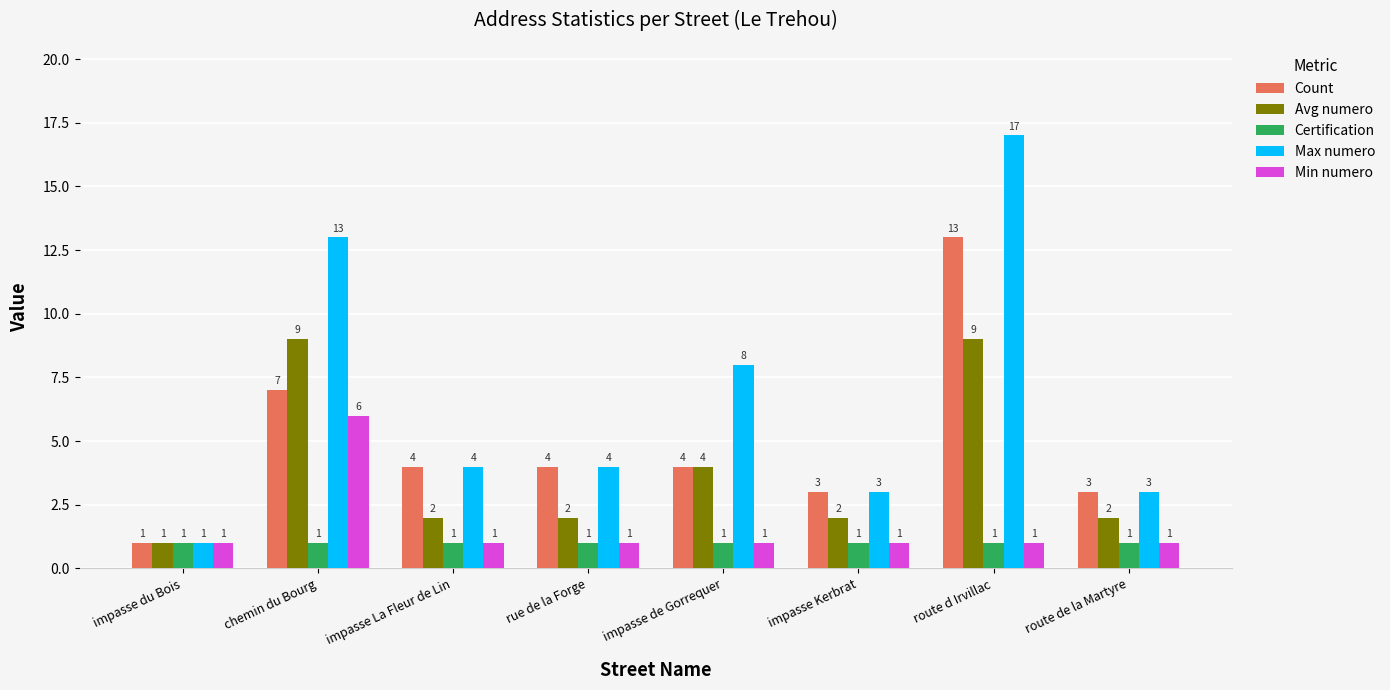

Reading right to left, list all the values displayed in this chart.

Count: route de la Martyre=3	route d Irvillac=13	impasse Kerbrat=3	impasse de Gorrequer=4	rue de la Forge=4	impasse La Fleur de Lin=4	chemin du Bourg=7	impasse du Bois=1
Avg numero: route de la Martyre=2	route d Irvillac=9	impasse Kerbrat=2	impasse de Gorrequer=4	rue de la Forge=2	impasse La Fleur de Lin=2	chemin du Bourg=9	impasse du Bois=1
Certification: route de la Martyre=1	route d Irvillac=1	impasse Kerbrat=1	impasse de Gorrequer=1	rue de la Forge=1	impasse La Fleur de Lin=1	chemin du Bourg=1	impasse du Bois=1
Max numero: route de la Martyre=3	route d Irvillac=17	impasse Kerbrat=3	impasse de Gorrequer=8	rue de la Forge=4	impasse La Fleur de Lin=4	chemin du Bourg=13	impasse du Bois=1
Min numero: route de la Martyre=1	route d Irvillac=1	impasse Kerbrat=1	impasse de Gorrequer=1	rue de la Forge=1	impasse La Fleur de Lin=1	chemin du Bourg=6	impasse du Bois=1